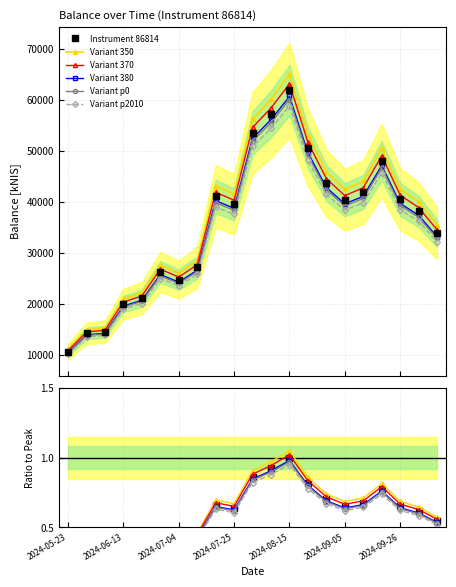

Between 10 and 20, which series saw the biggest shift?

Variant 350